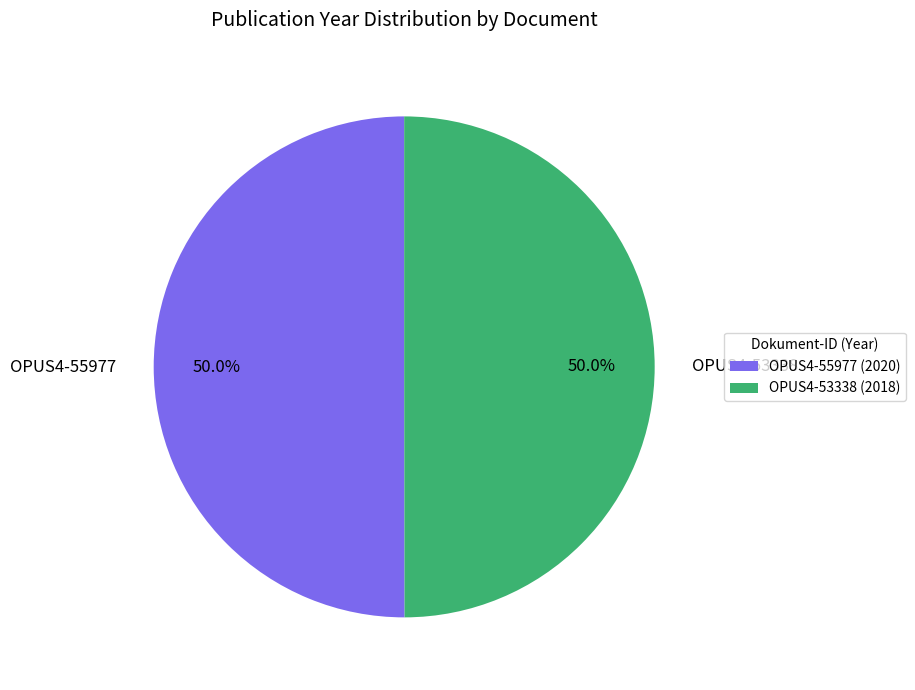

Combined, do OPUS4-55977 and OPUS4-53338 account for over 50%?

Yes